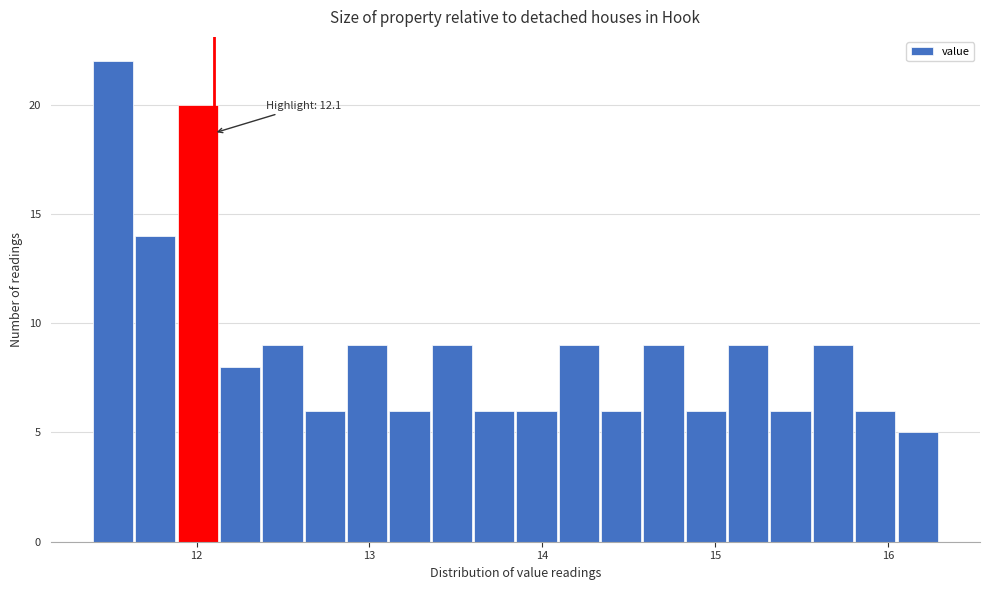

Around what value on the x-axis is the tallest bar? Give the approximate position of its centre, as read against the axis.

11.5